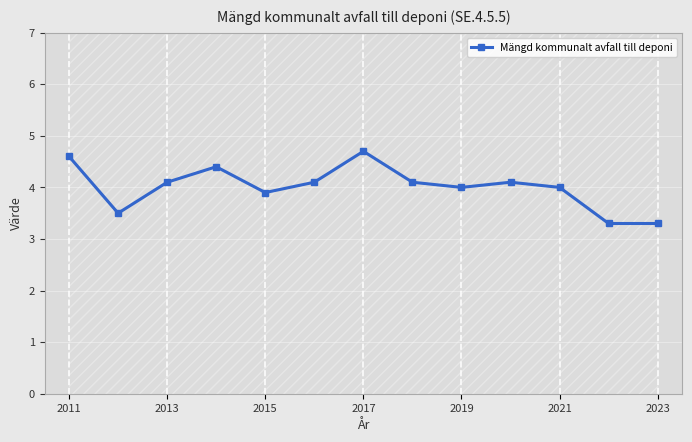

How many lines are shown in the chart?

1